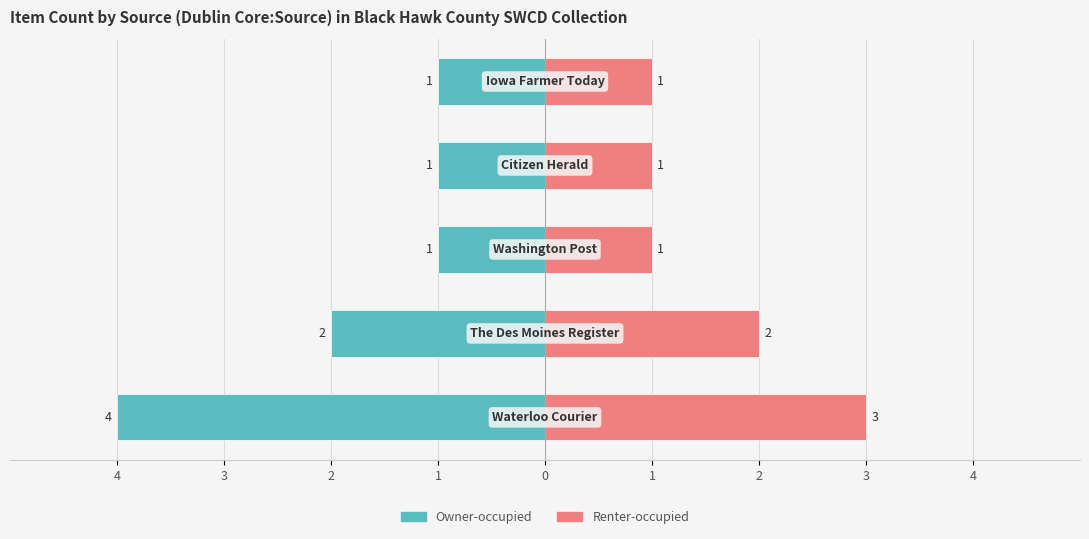

The value of Renter-occupied at 1 is 1. True or false?

True